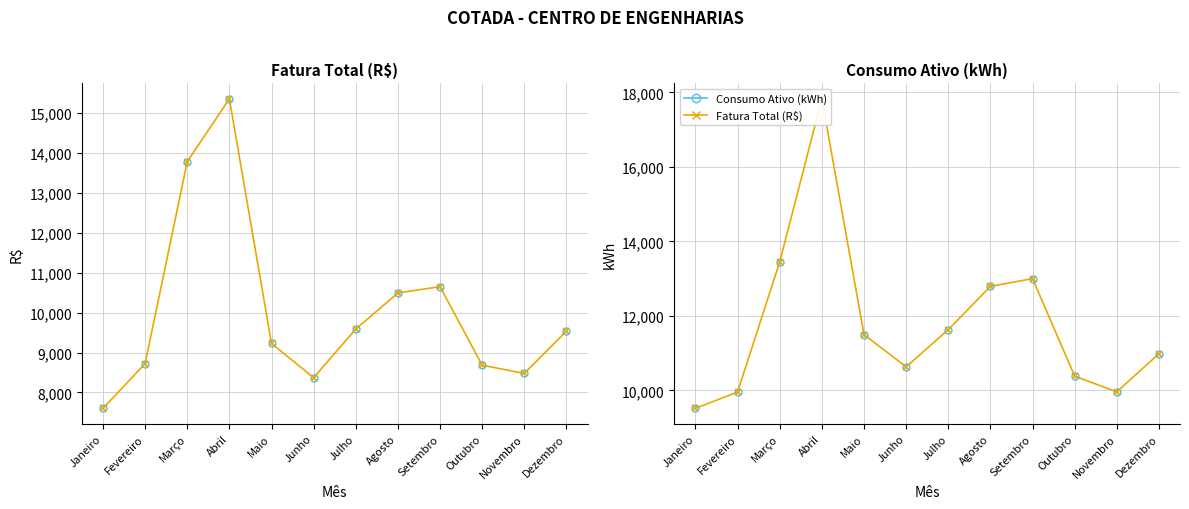

What is the label of the 10th point from the left?

Outubro